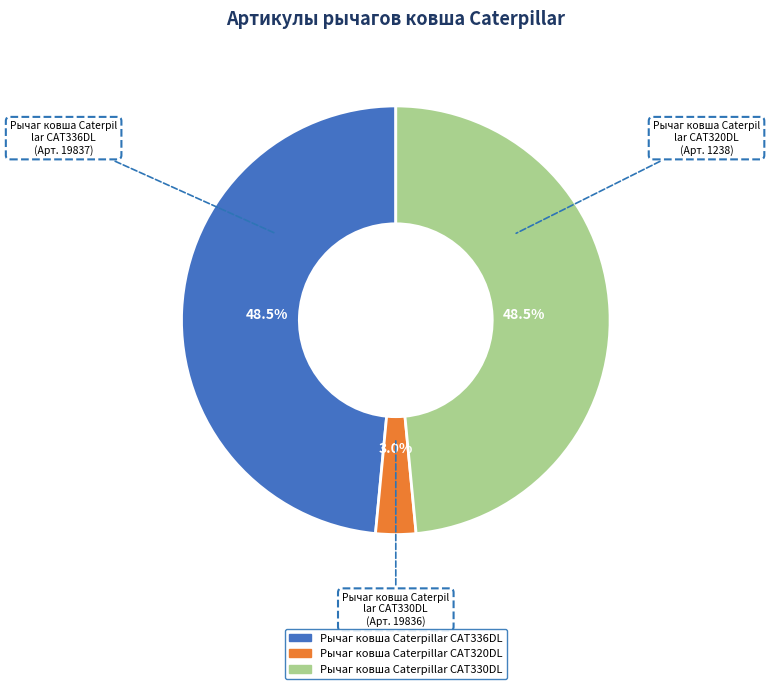

Between Рычаг ковша Caterpillar CAT330DL and Рычаг ковша Caterpillar CAT320DL, which is larger?

Рычаг ковша Caterpillar CAT330DL